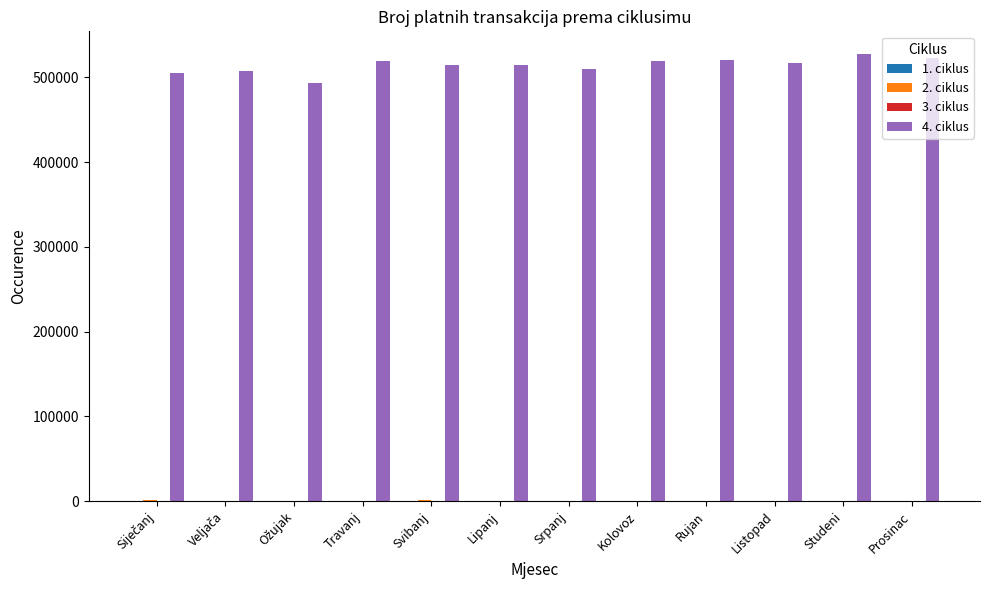

What is the maximum value shown in the chart?

527762